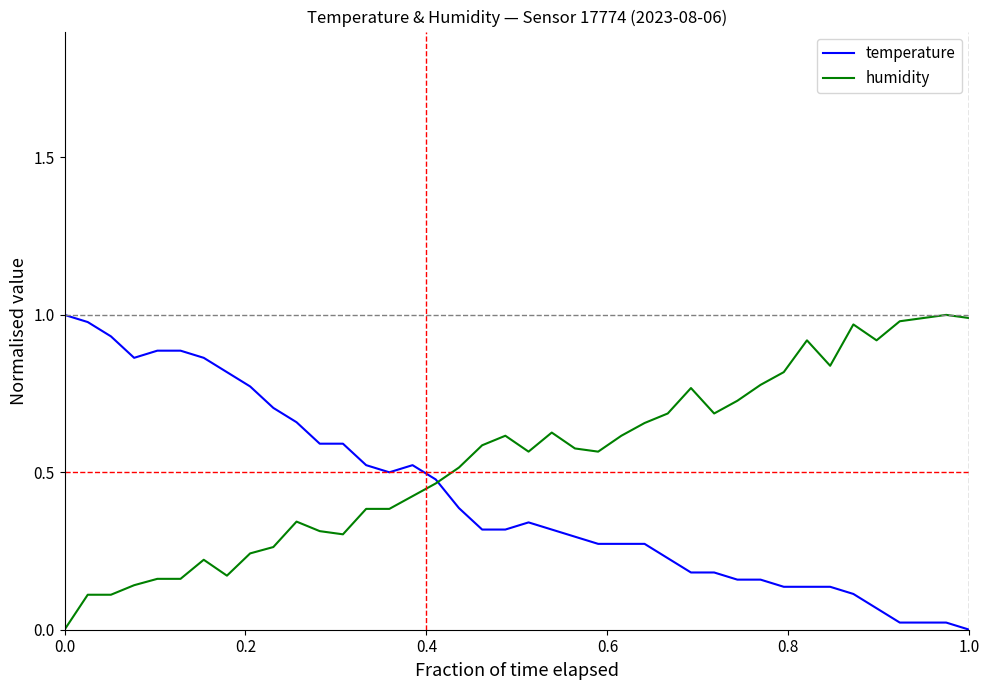

List the series in order of their overall mean, lowest first.

temperature, humidity